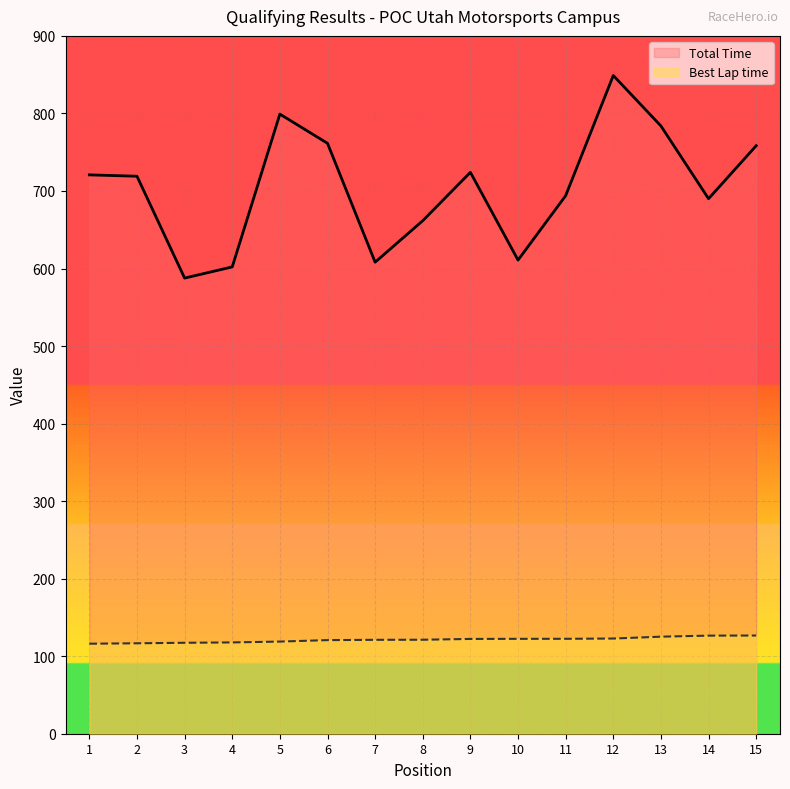

What is the sum of the Total Time values at 12 and 3?

1436.6